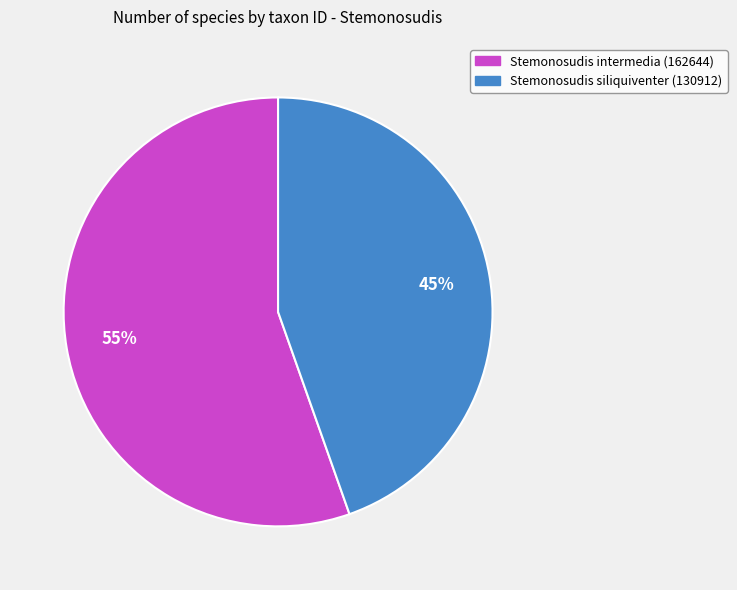

The Stemonosudis intermedia (162644) slice represents 55% of the pie. True or false?

True